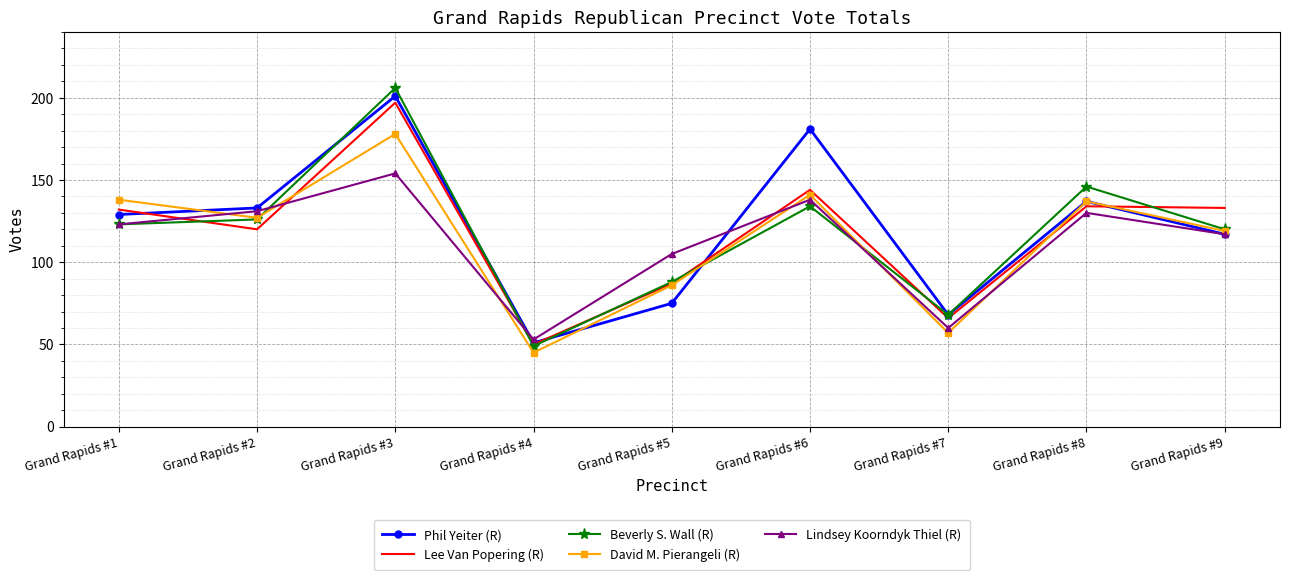

At which label does Phil Yeiter (R) reach its minimum?

Grand Rapids #4